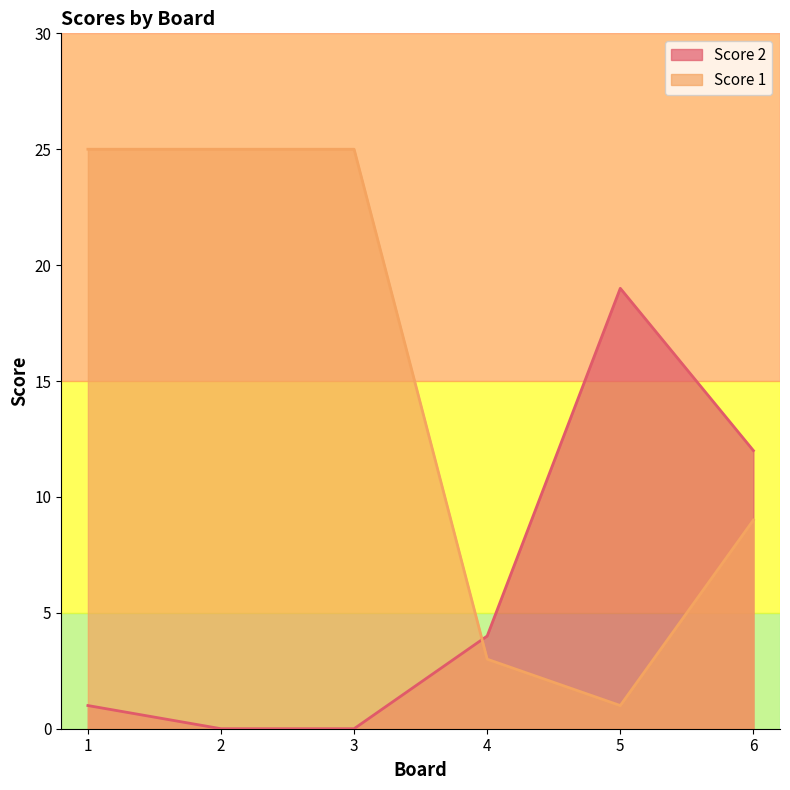

List the series in order of their overall mean, highest first.

Score 1, Score 2